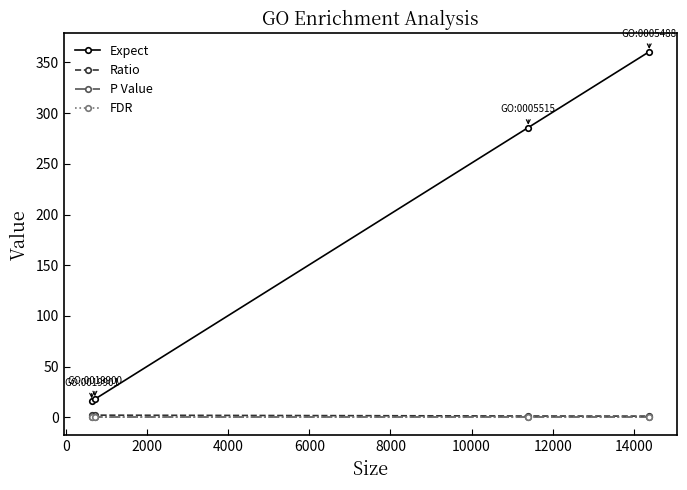

True or false: Ratio and Expect intersect in this chart.

False